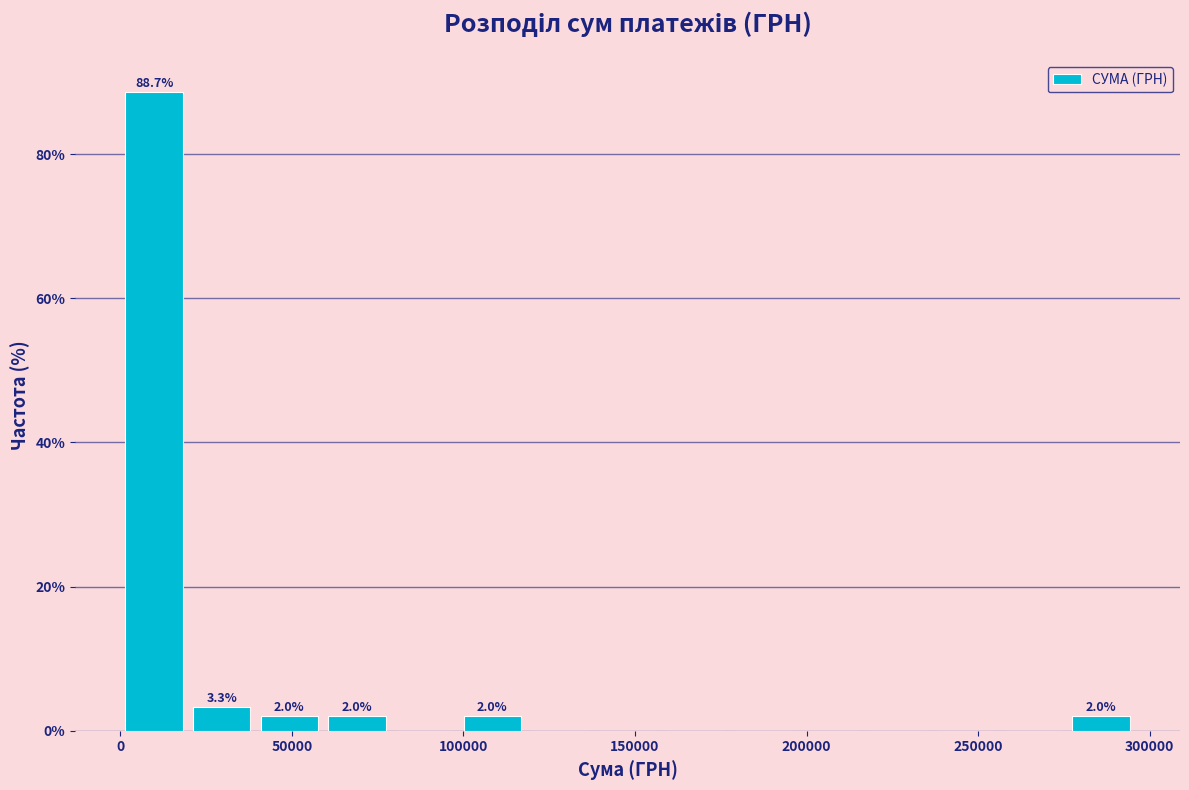

Read against the x-axis, roughly where is the centre of the tallest bar?

10000